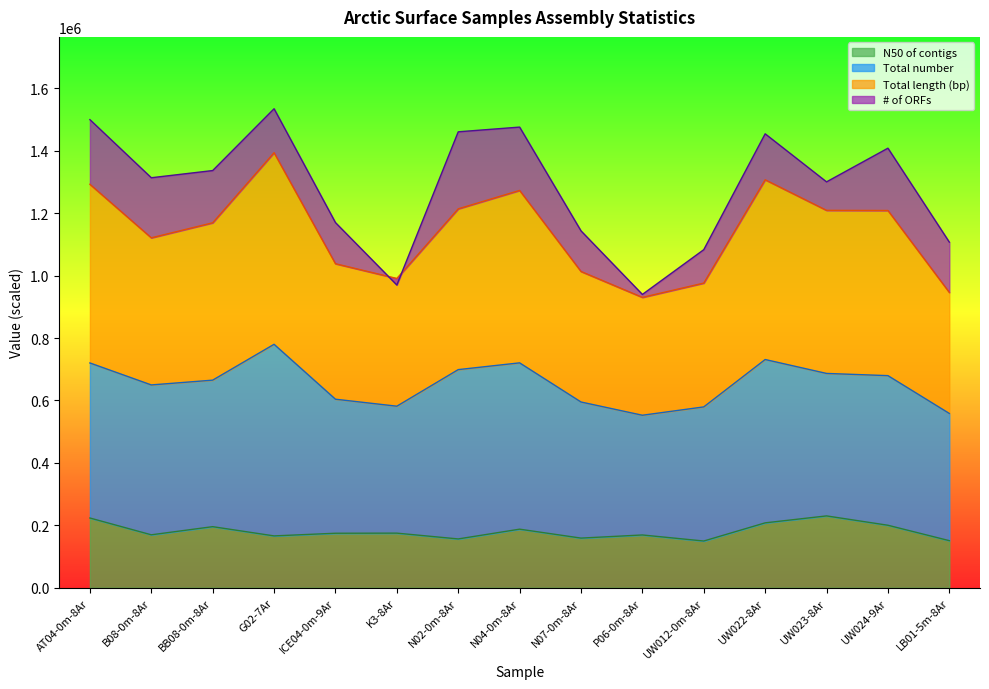

What position from the left is BB08-0m-8Ar?

3